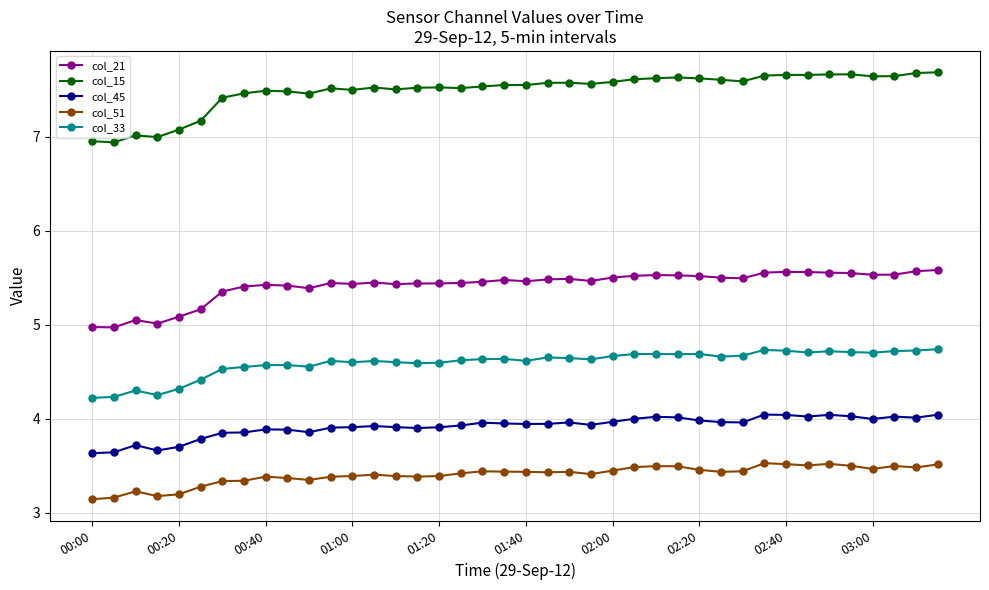

True or false: col_21 and col_33 intersect in this chart.

False